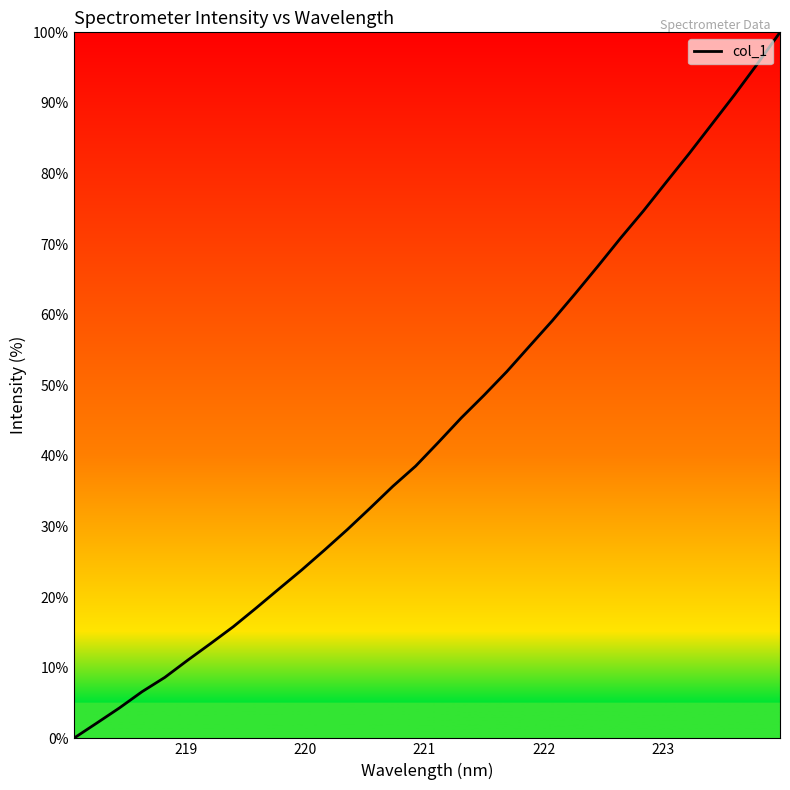

Reading right to left, transcribe all the data shown in this chart.

100.0	95.5	91.1	87.0	82.8	78.8	74.7	70.9	66.9	63.0	59.2	55.6	51.9	48.6	45.4	41.9	38.6	35.7	32.6	29.6	26.7	23.9	21.2	18.5	15.8	13.4	11.1	8.6	6.6	4.3	2.1	0.0